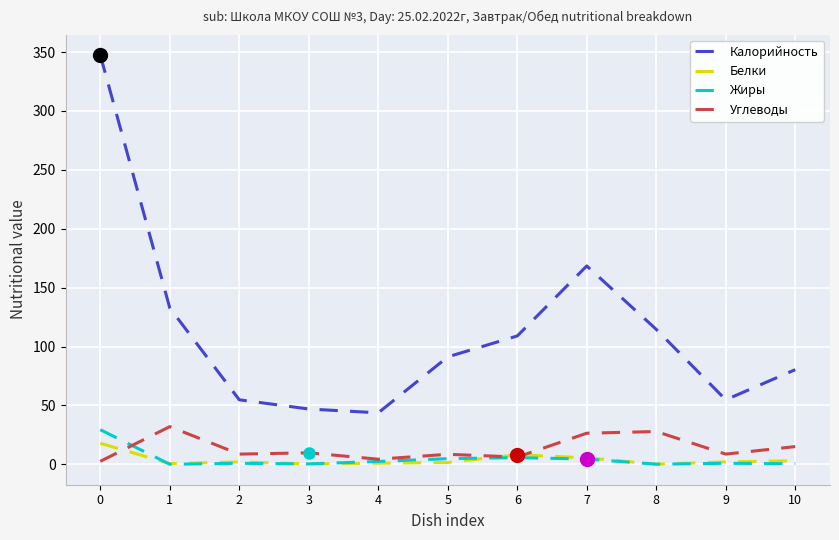

True or false: Углеводы has a value of 2.5 at 0.

True